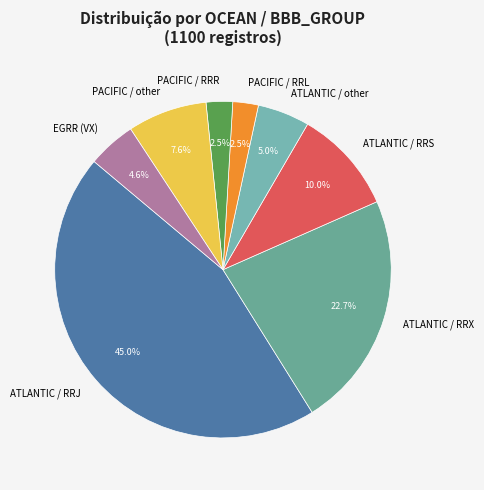

Do ATLANTIC / RRX and PACIFIC / RRR together represent more than half of the pie?

No